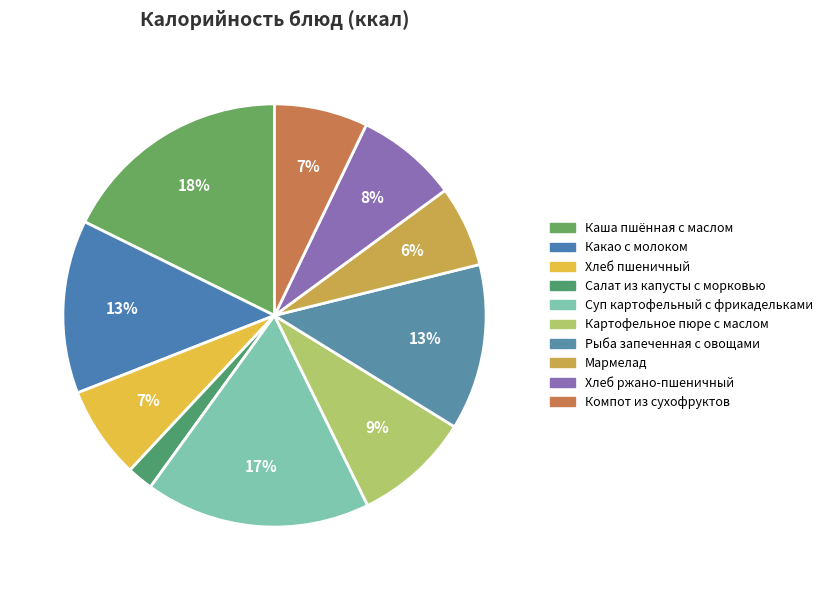

To the nearest percent, what is the difference between the Картофельное пюре с маслом and Хлеб ржано-пшеничный slice percentages?

1%